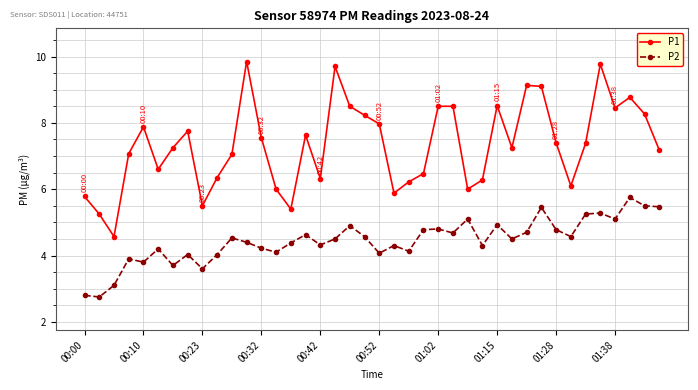

Which series has the widest spread of values?

P1